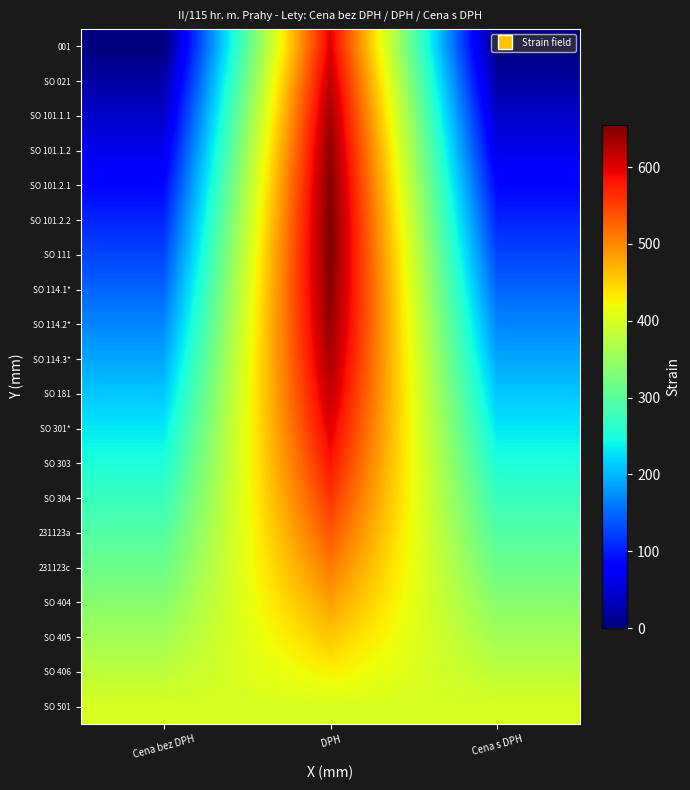

How many data points does each series have?

3